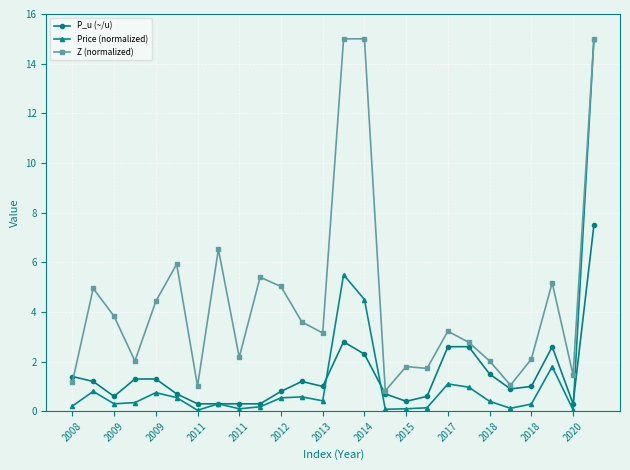

Count the number of categories in the chart.

26